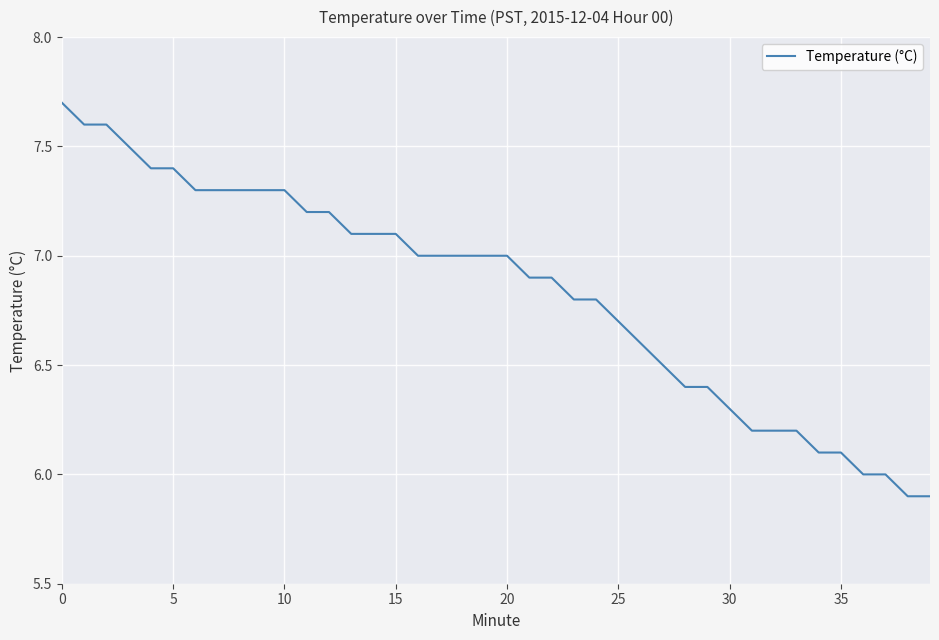

What is the maximum value shown in the chart?

7.7